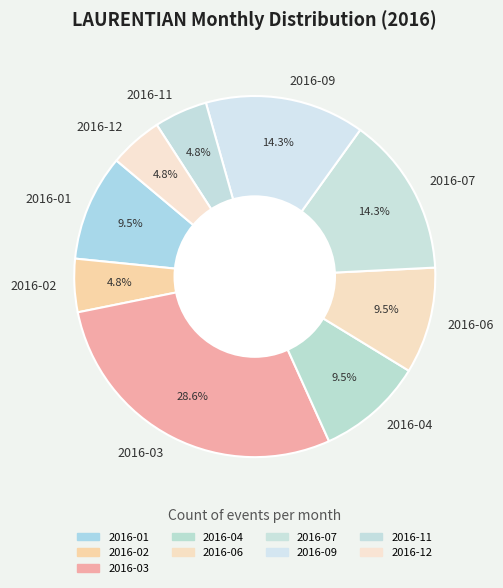

What percentage do 2016-12 and 2016-04 together represent?

14.3%